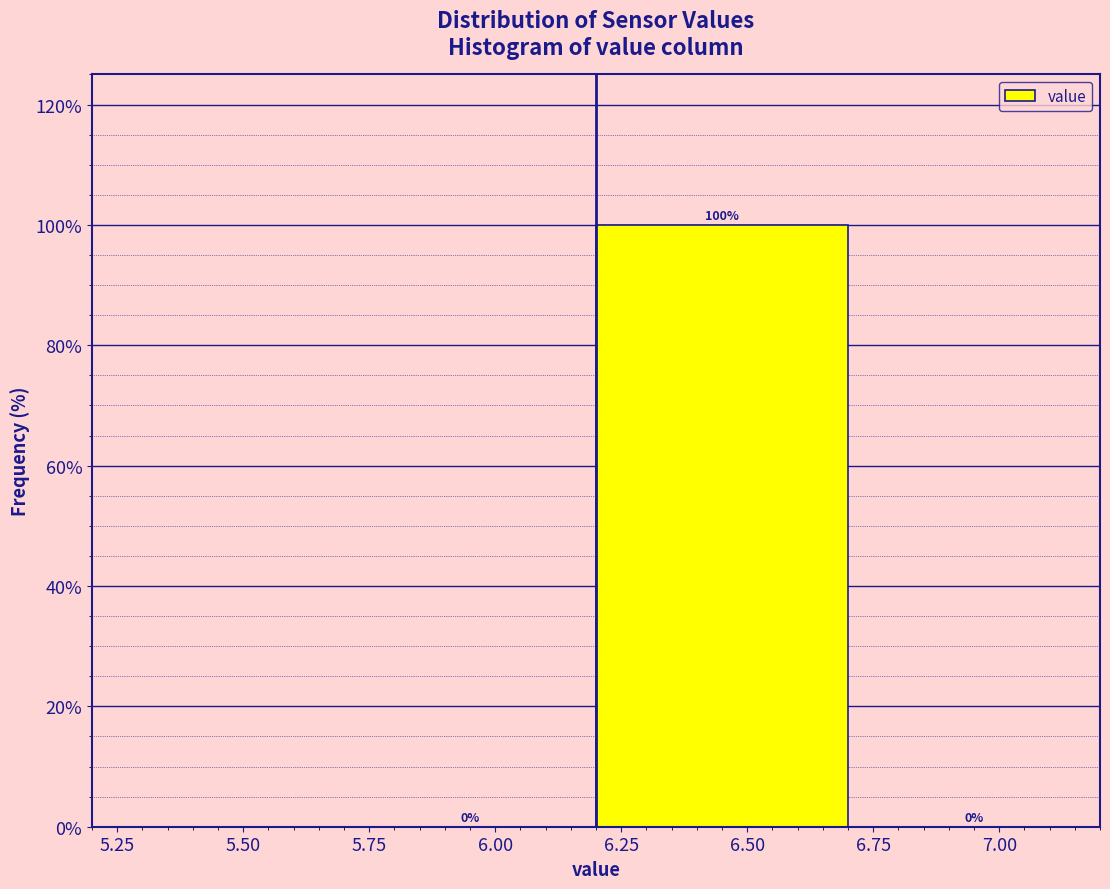

Reading left to right, list every bar in this chart as the range it spans on the x-axis followed by its height.

5.7 to 6.2: 0
6.2 to 6.7: 100
6.7 to 7.2: 0